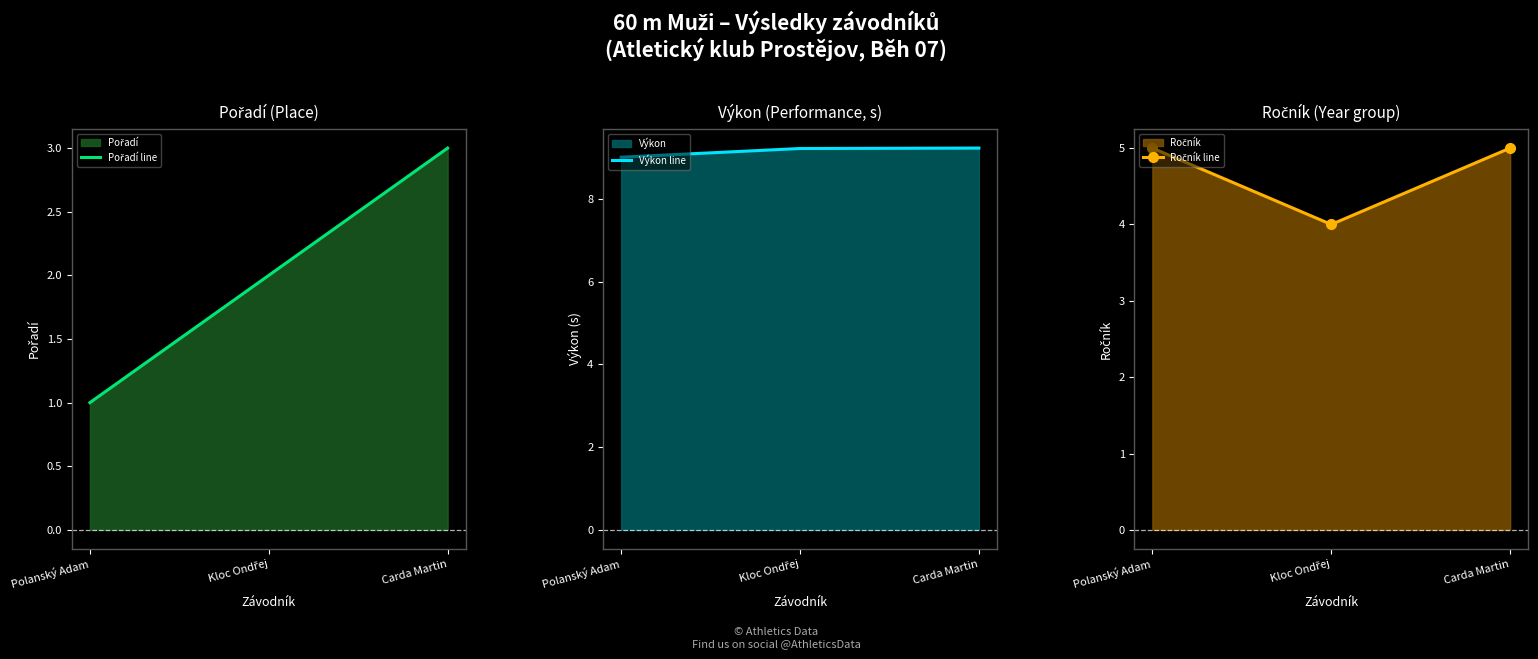

What is the difference between the Výkon line values at Polanský Adam and Kloc Ondřej?

0.2